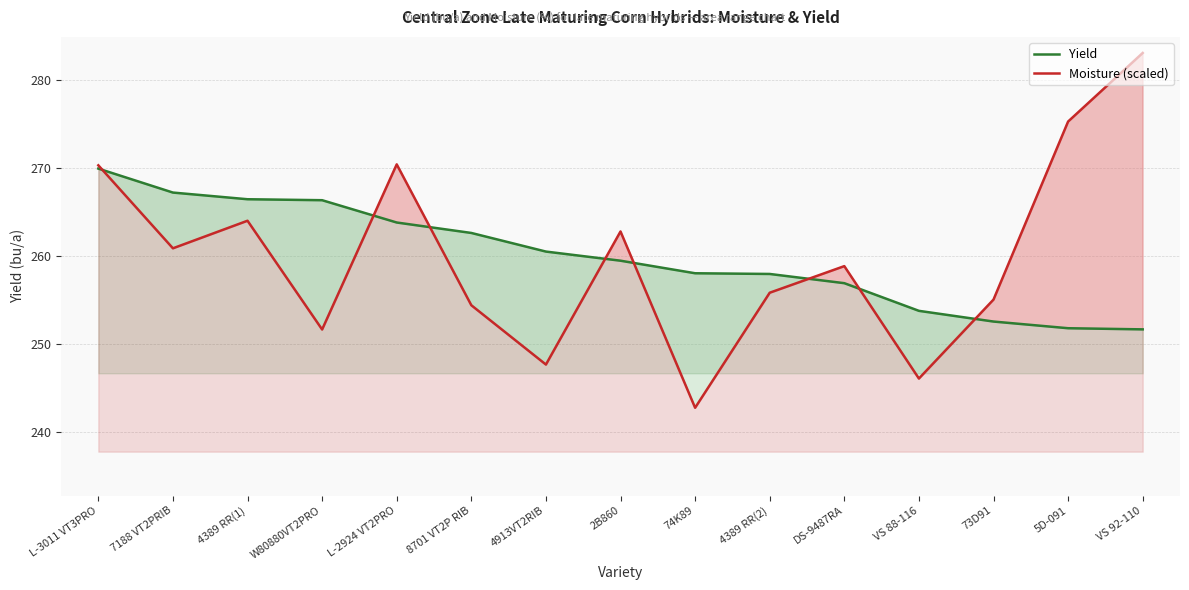

How many times do Yield and Moisture (scaled) cross each other?

8